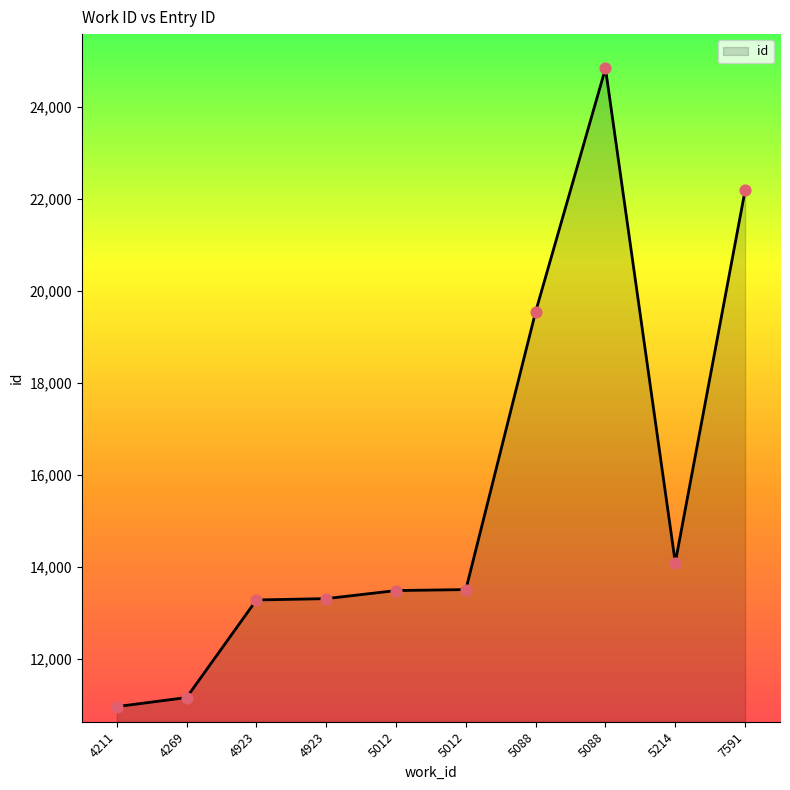

Which has a higher value, 5088 or 4211?

5088